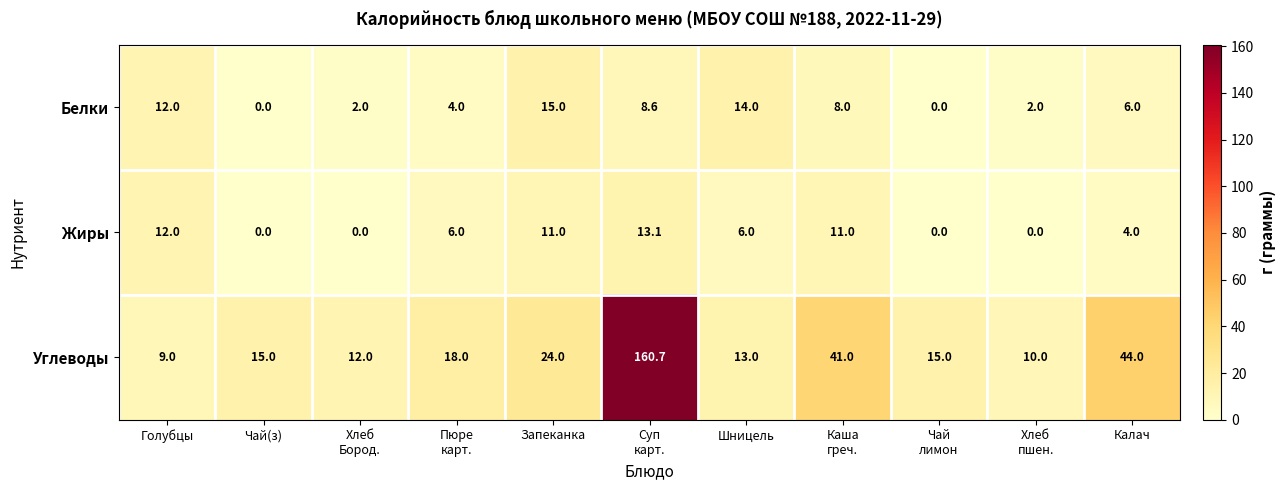

Between Суп
карт. and Чай
лимон, which series saw the biggest shift?

Углеводы